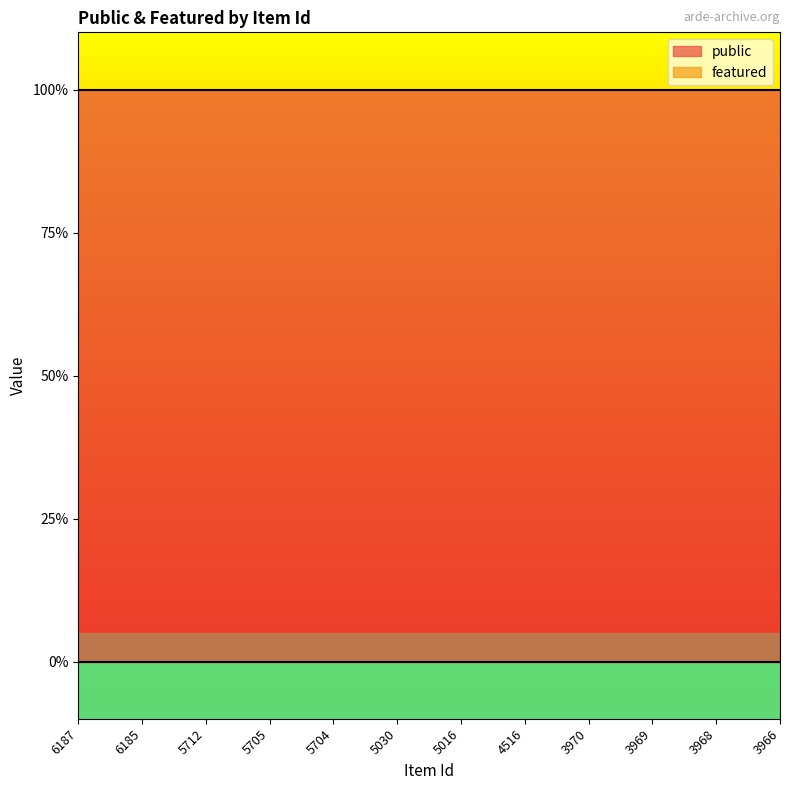

Count the number of categories in the chart.

12